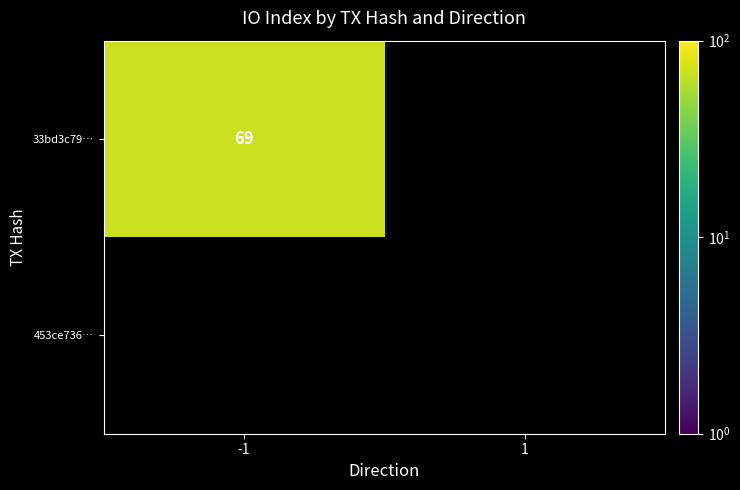

Count the number of data series in this chart.

2